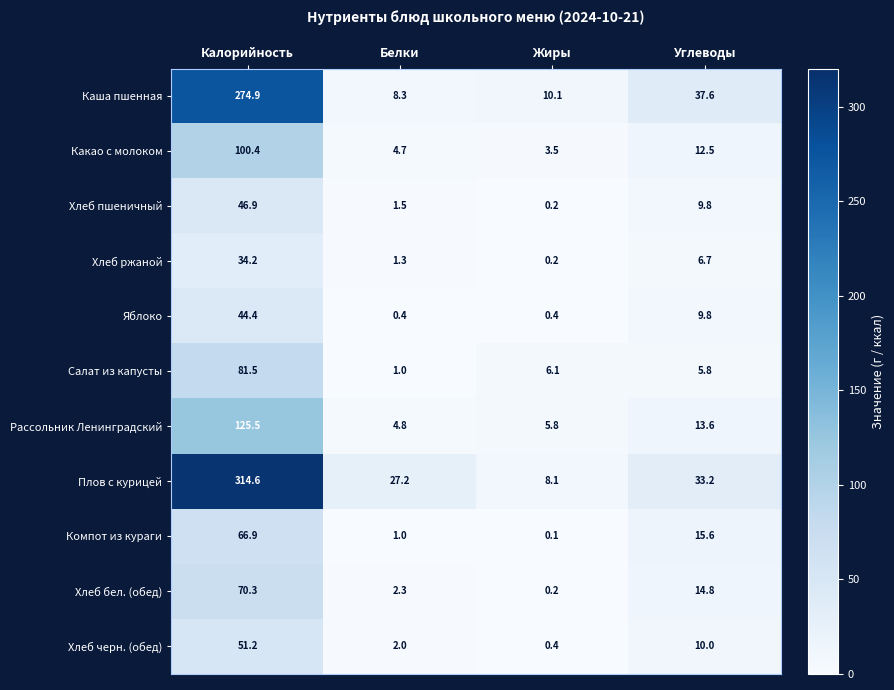

Where is Рассольник Ленинградский nearest to the value 65?

Углеводы